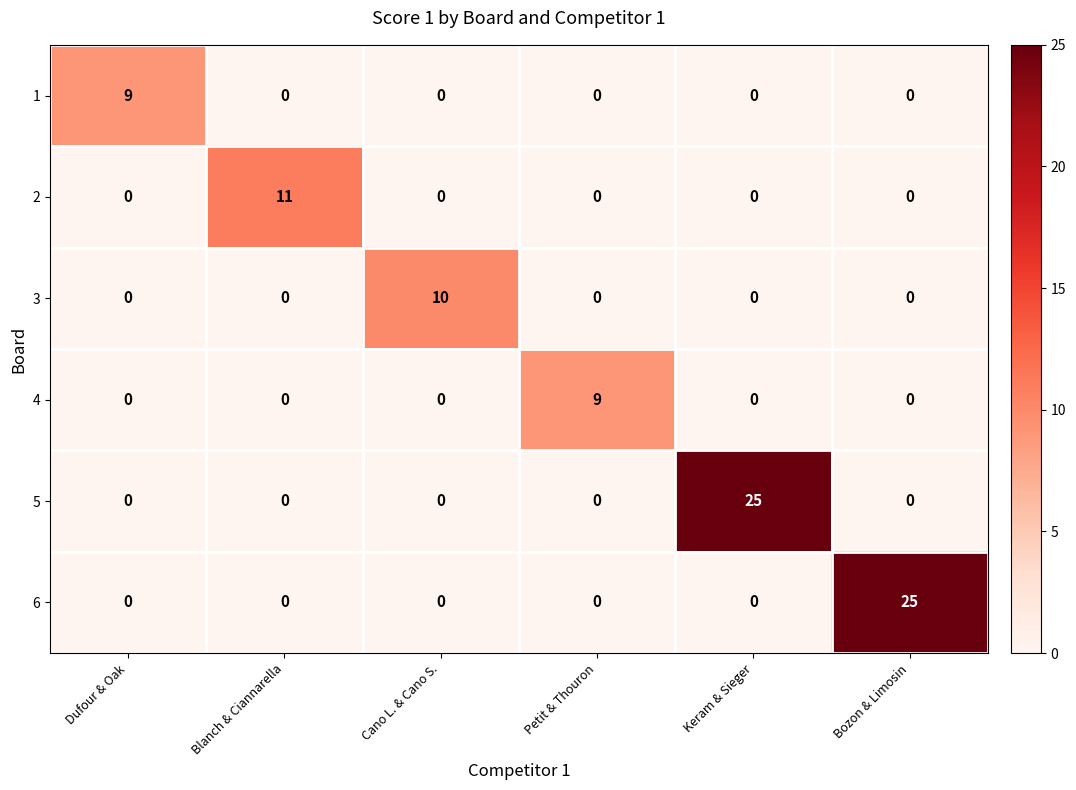

Count the number of data series in this chart.

6